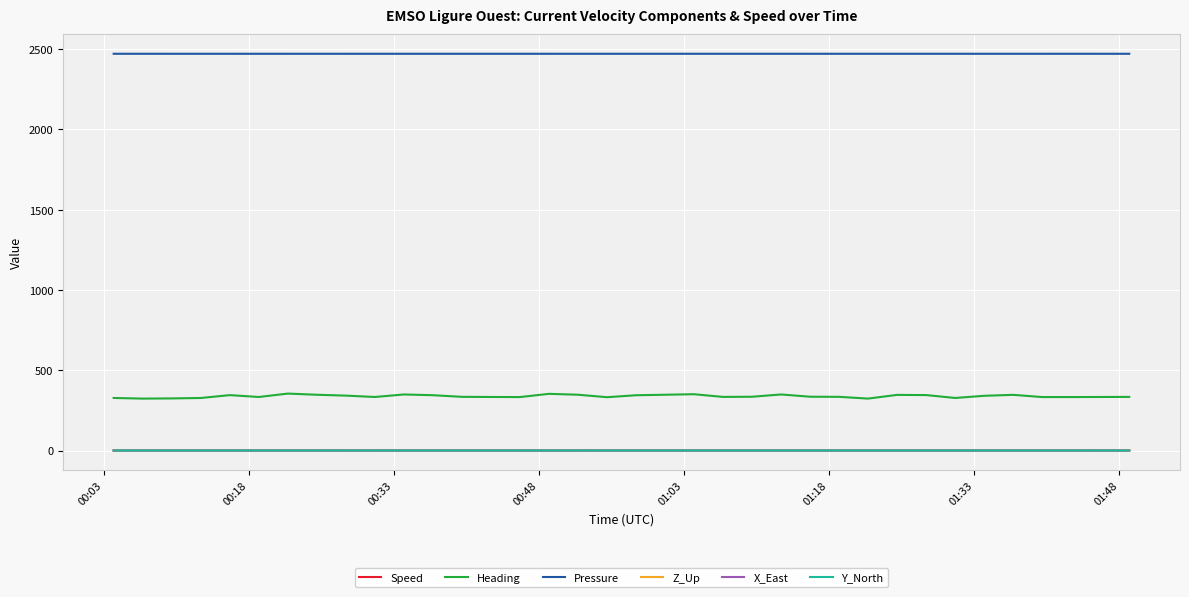

True or false: Speed and Z_Up cross at least once.

False